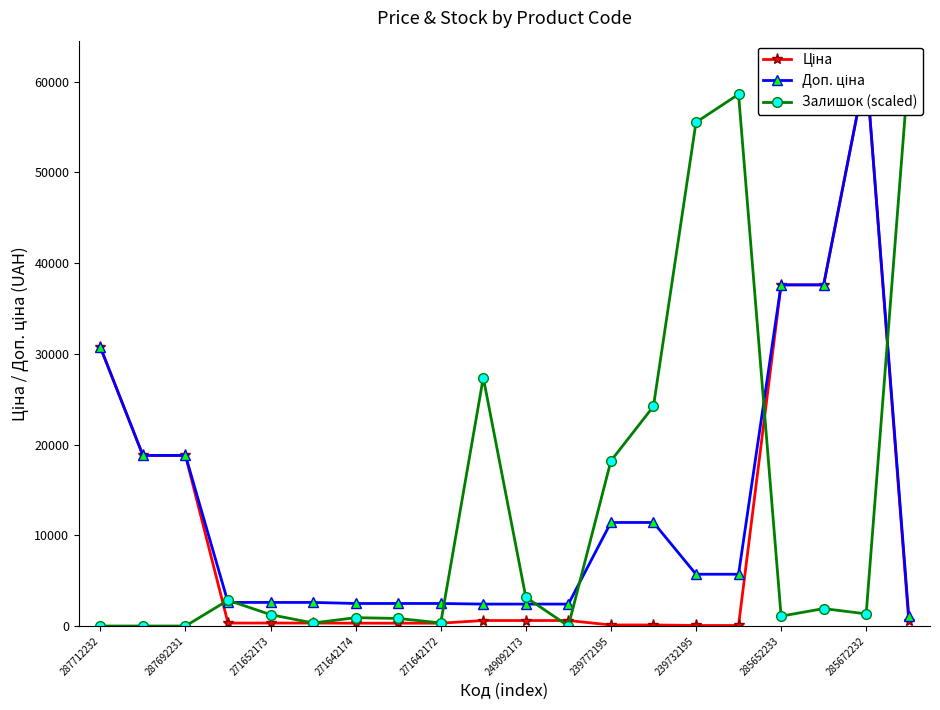

What is the sum of all Доп. ціна values?

262730.6